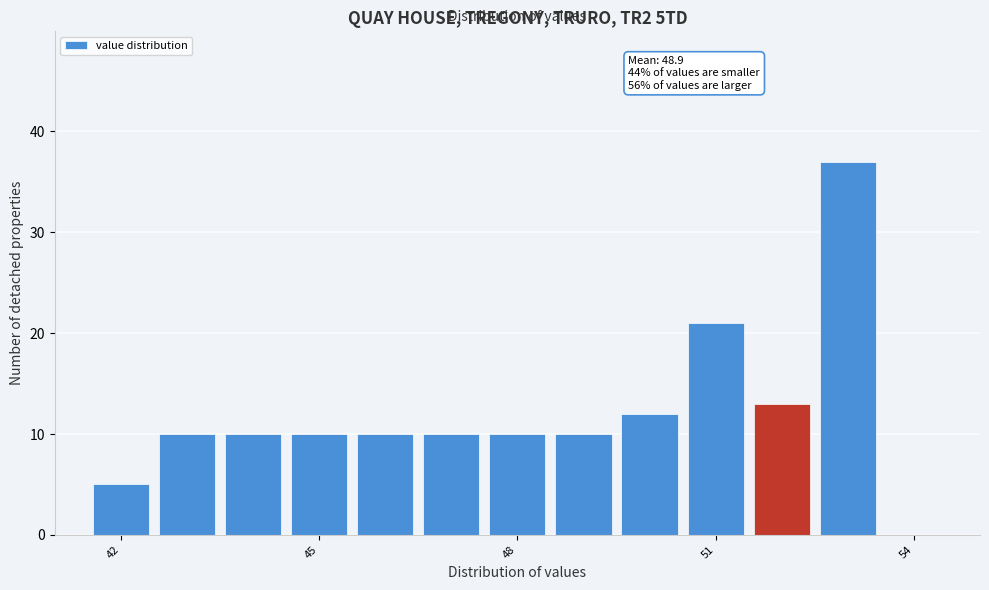

Read against the x-axis, roughly where is the centre of the tallest bar?

53.0